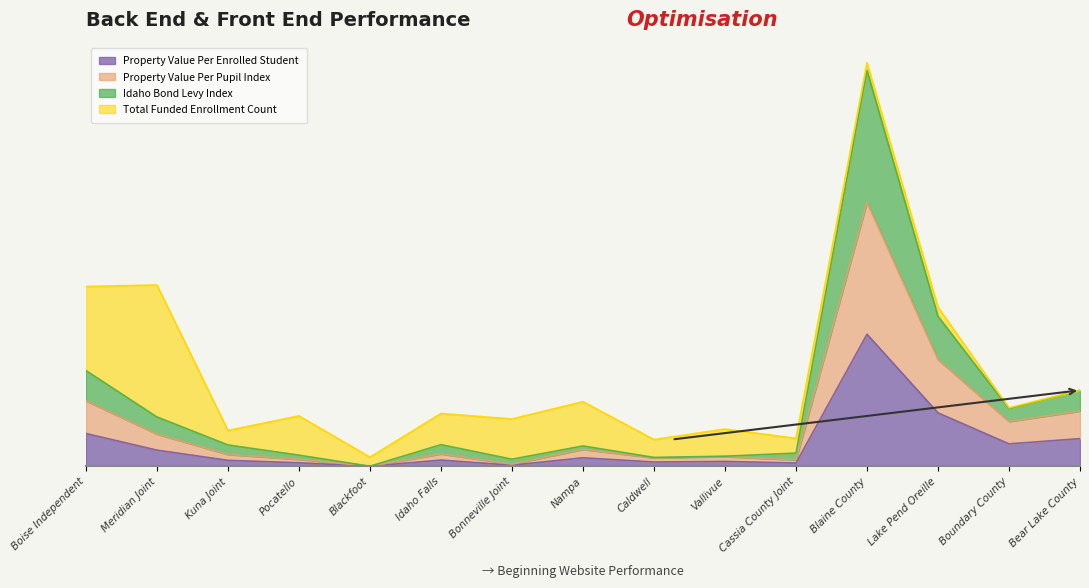

Rank the categories by Idaho Bond Levy Index value from highest to lowest.

Blaine County, Lake Pend Oreille, Boise Independent, Bear Lake County, Boundary County, Meridian Joint, Idaho Falls, Kuna Joint, Nampa, Cassia County Joint, Pocatello, Vallivue, Caldwell, Bonneville Joint, Blackfoot